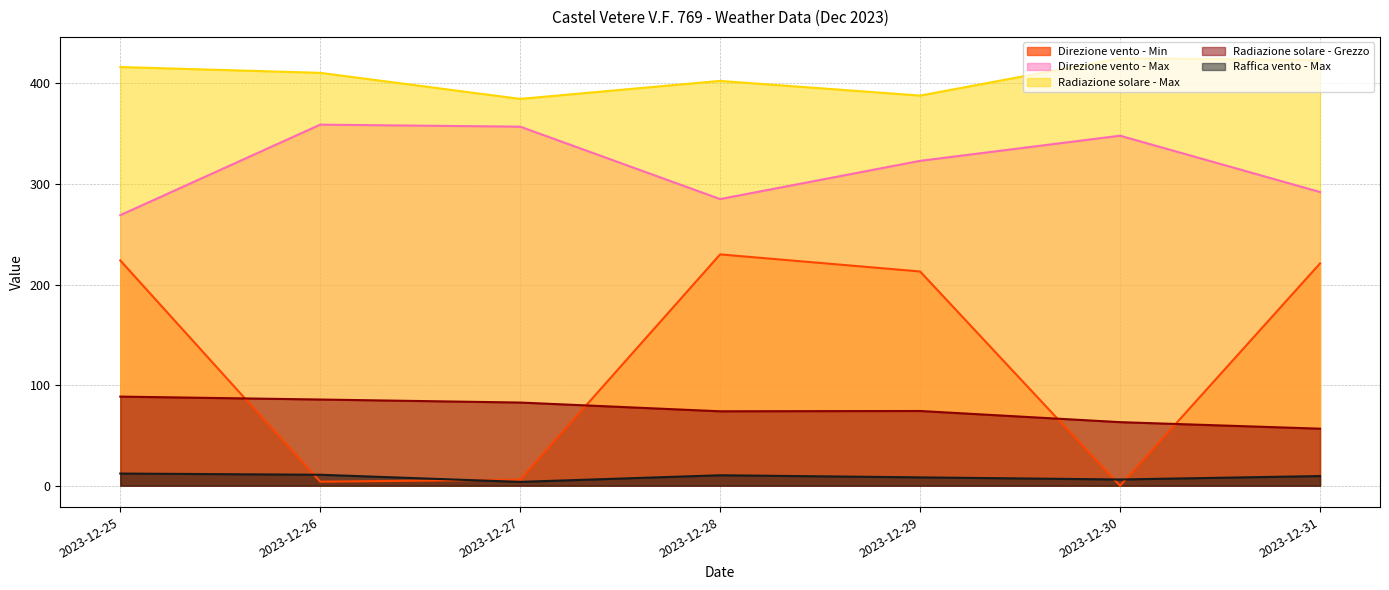

What value does the Radiazione solare - Grezzo series have at 2023-12-27?

82.7